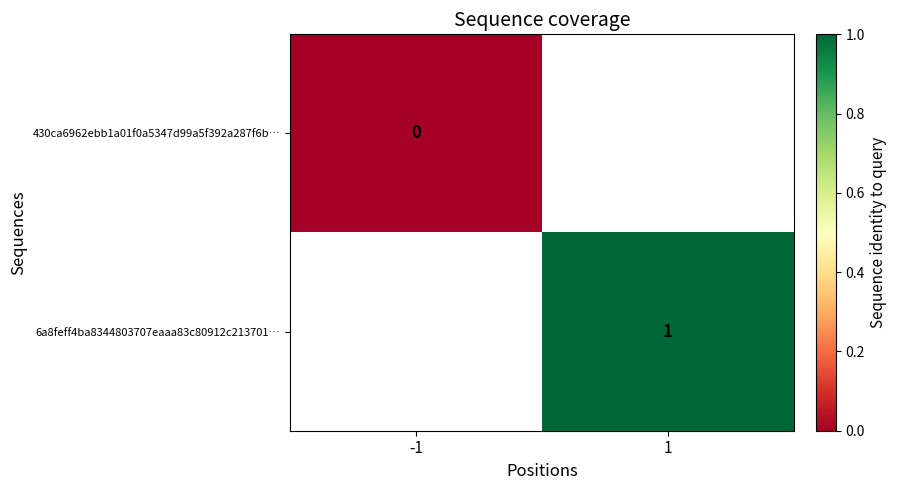

The value of 6a8feff4ba8344803707eaaa83c80912c213701… at 1 is 0. True or false?

False